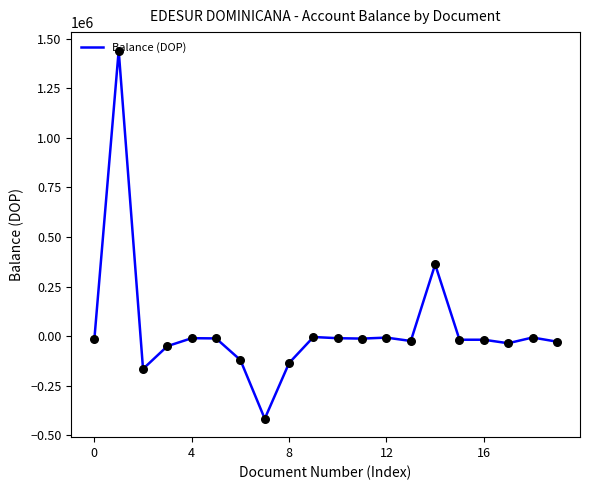

What is the minimum value shown in the chart?

-416000.0